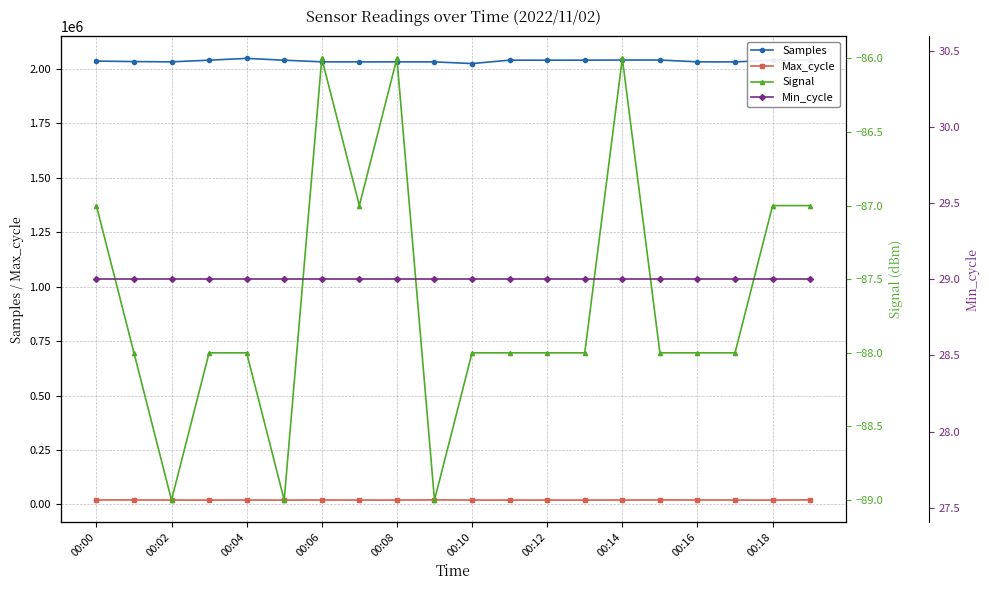

At 19, list the series in order from smallest to largest.

Signal, Min_cycle, Max_cycle, Samples